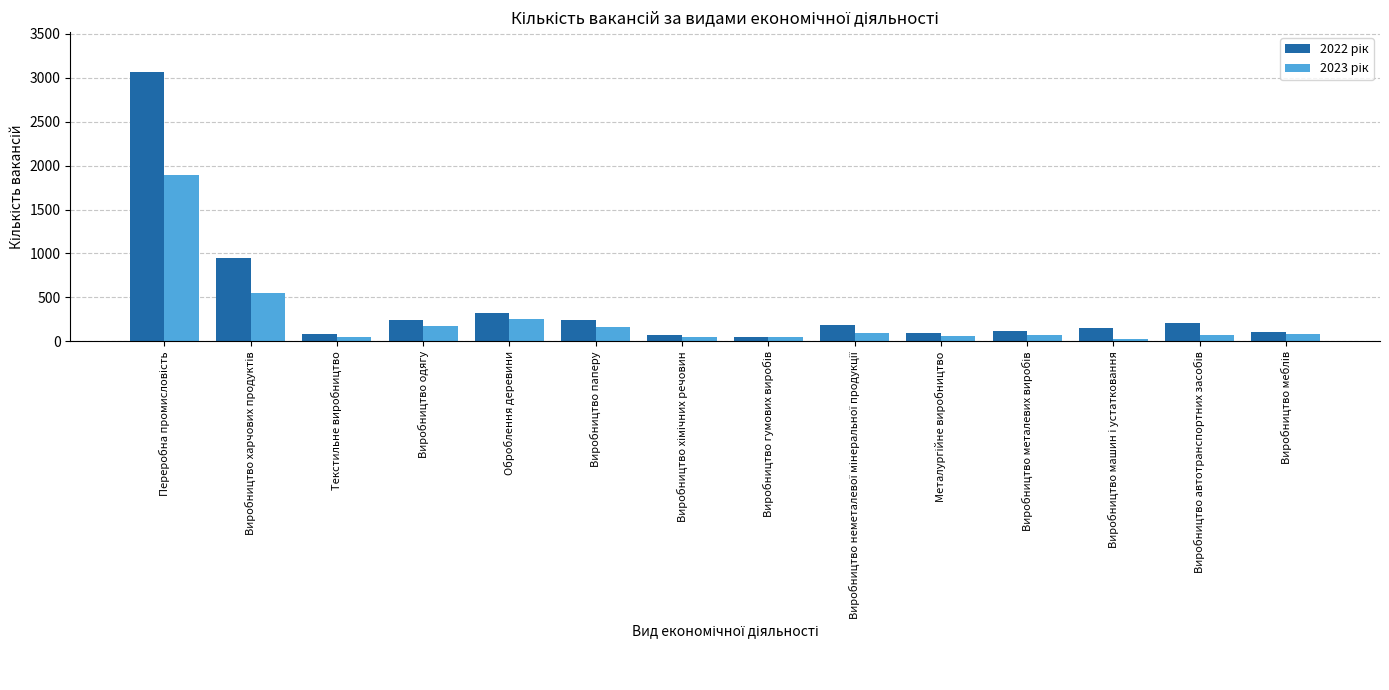

How many series are shown in this chart?

2